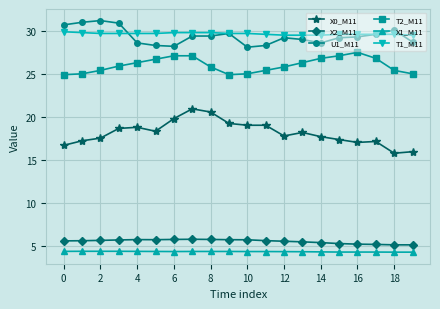

True or false: X0_M11 and X2_M11 intersect in this chart.

False